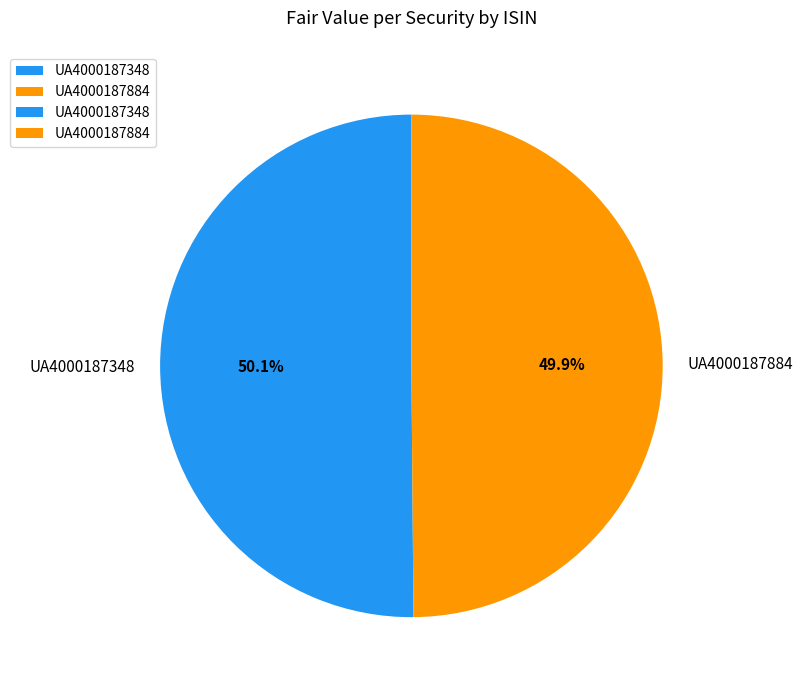

True or false: UA4000187884 accounts for 50% of the total.

True